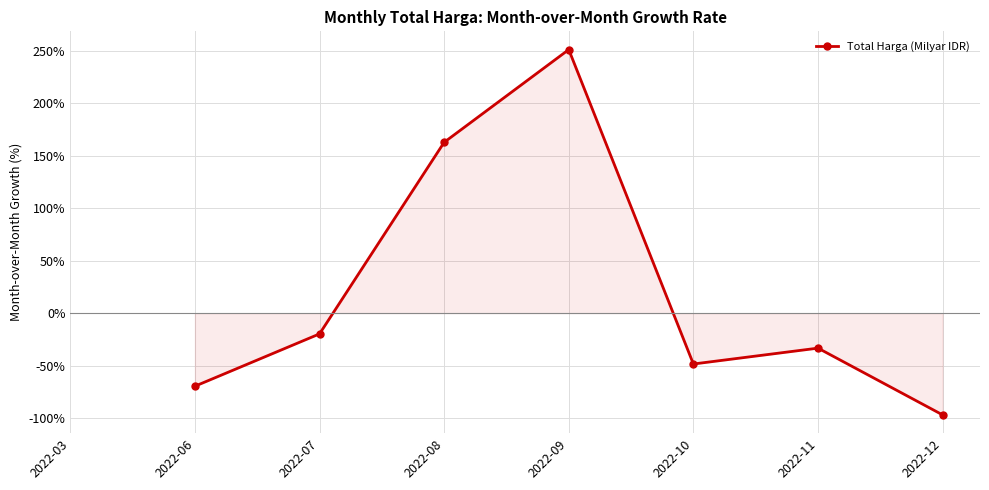

How many values are below zero?

5